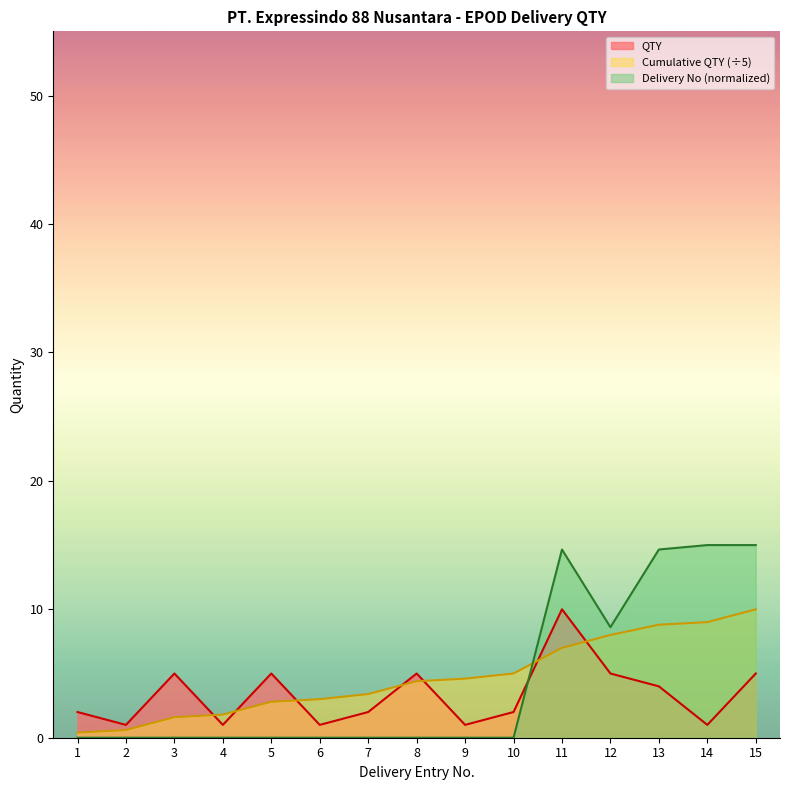

What is the value of the Delivery No point at the 13th from the left?

14.7